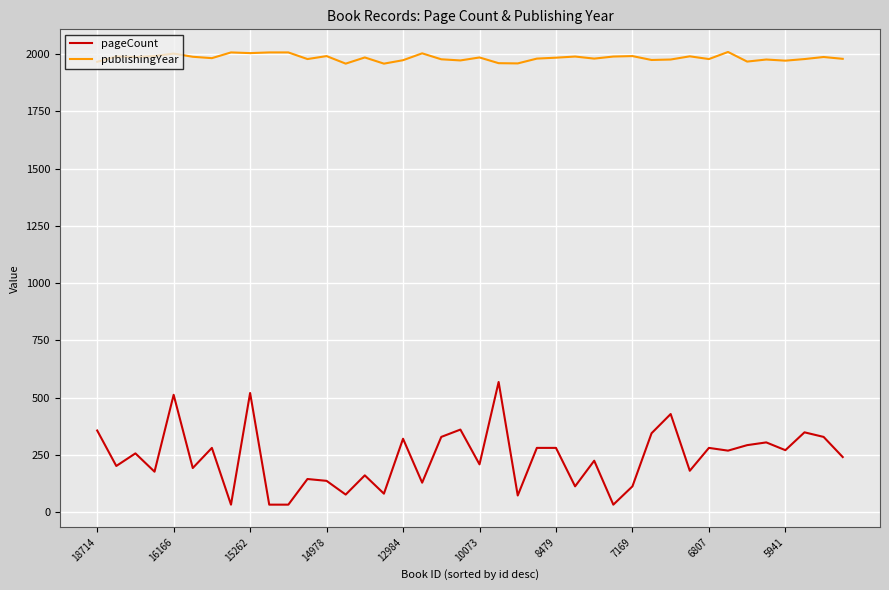

What is the highest value of the pageCount series?

568